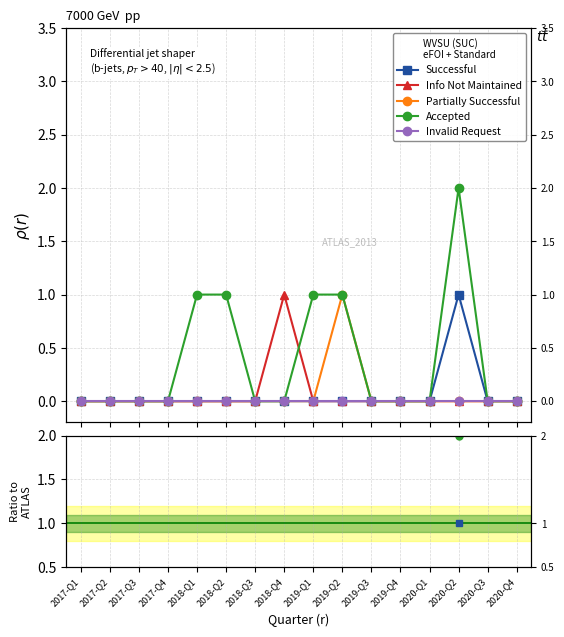

At which label does Successful reach its minimum?

2017-Q1